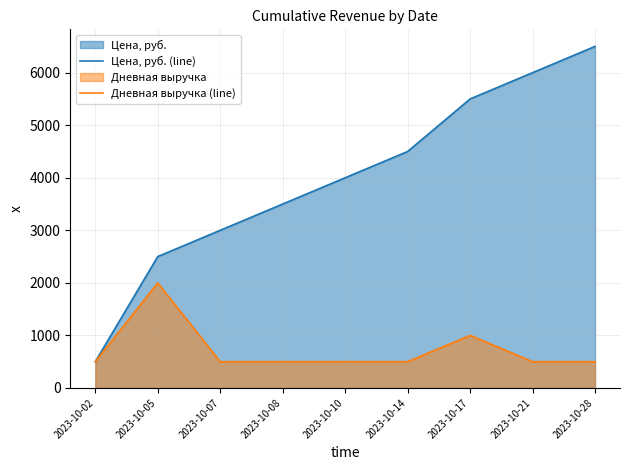

What is the value of the Дневная выручка (line) point at the 5th from the left?

500